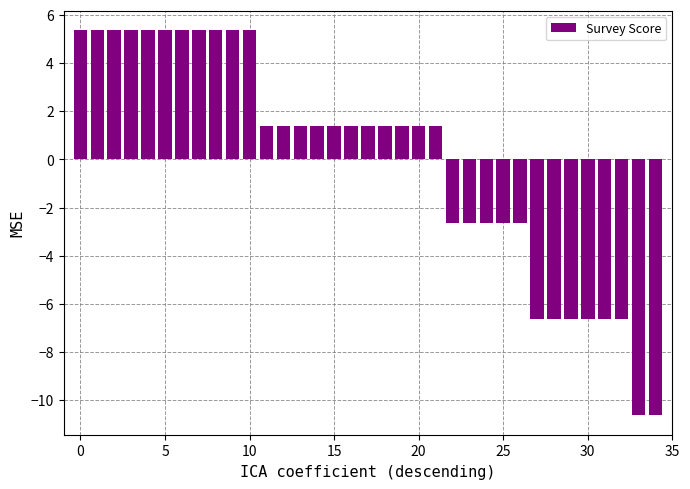

What is the value of the 19th bar from the left?

1.4